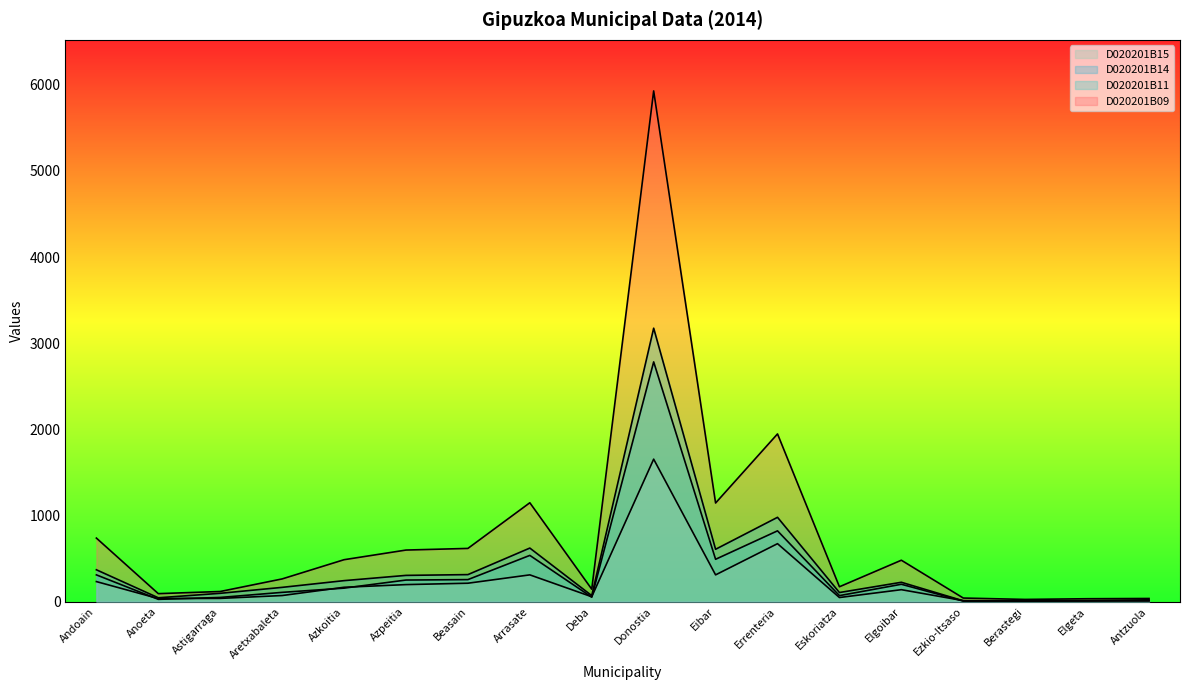

Which series has the largest total across all categories?

D020201B09